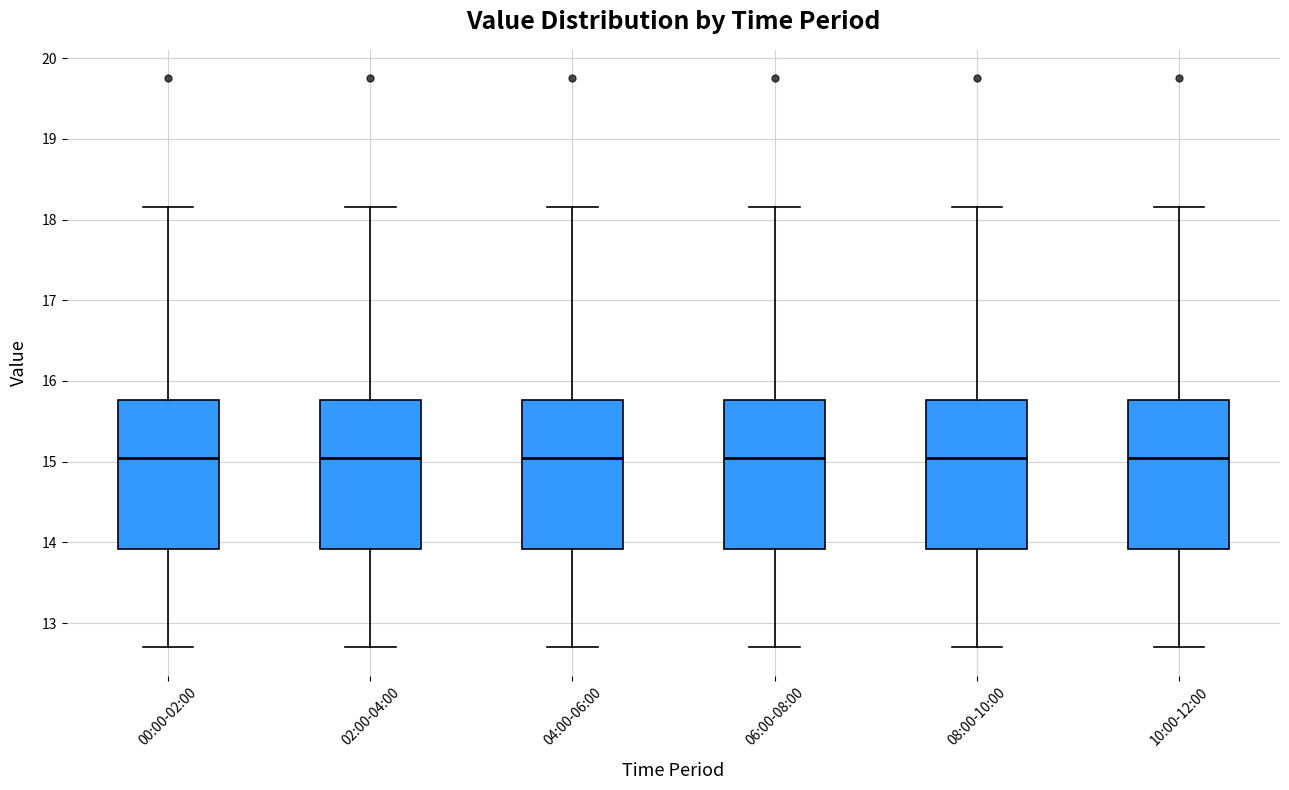

Reading left to right, transcribe this box plot: for each box, give where its median line is, the range the box spans, and where its two whiskers end, as read against the y-axis. The values are not printed on the chart, so give them approximately, as read against the axis.

00:00-02:00: median 15.0, box 13.9 to 15.8, whiskers 12.7 to 18.2
02:00-04:00: median 15.0, box 13.9 to 15.8, whiskers 12.7 to 18.2
04:00-06:00: median 15.0, box 13.9 to 15.8, whiskers 12.7 to 18.2
06:00-08:00: median 15.0, box 13.9 to 15.8, whiskers 12.7 to 18.2
08:00-10:00: median 15.0, box 13.9 to 15.8, whiskers 12.7 to 18.2
10:00-12:00: median 15.0, box 13.9 to 15.8, whiskers 12.7 to 18.2